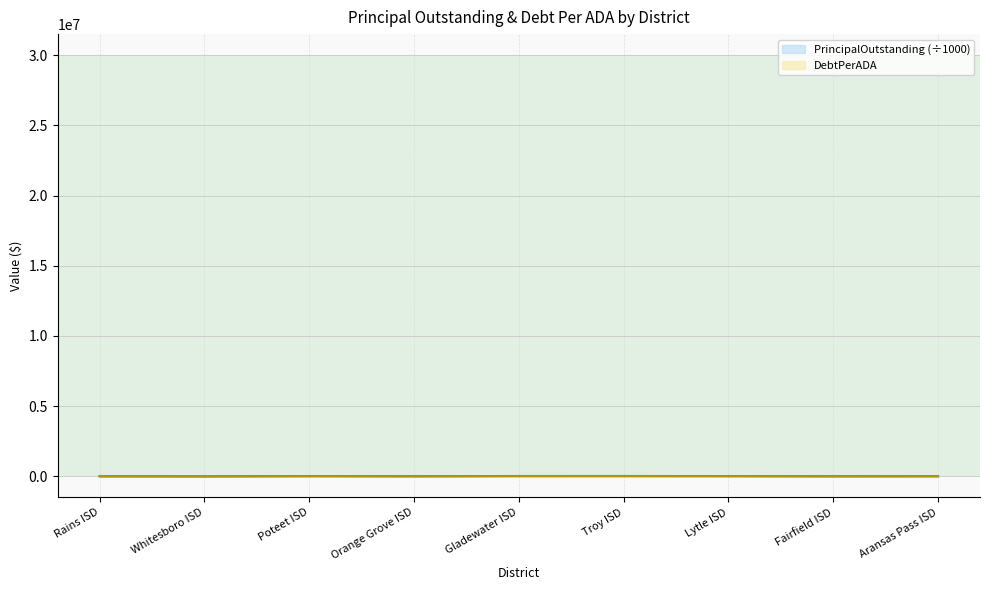

At how many categories does at least one series exceed 21044?

3